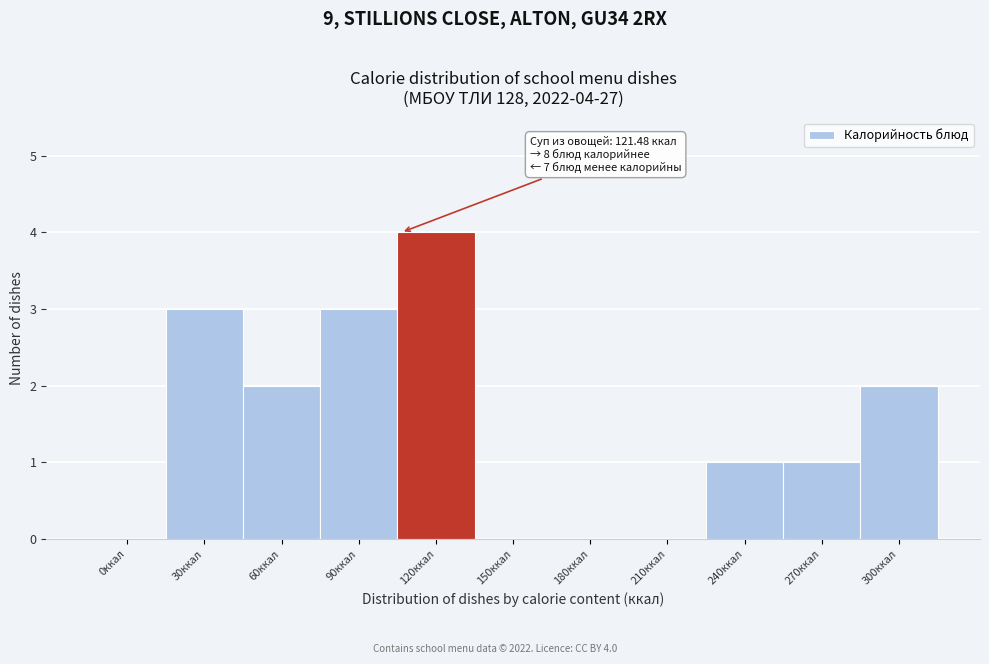

Reading left to right, extract all data points from this chart.

0ккал=0	30ккал=3	60ккал=2	90ккал=3	120ккал=4	150ккал=0	180ккал=0	210ккал=0	240ккал=1	270ккал=1	300ккал=2